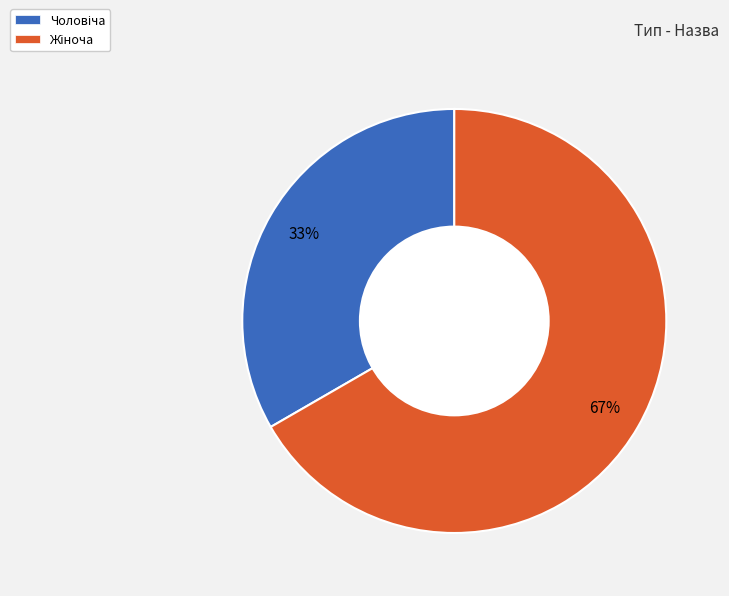

Is there any slice that represents more than half of the pie?

Yes